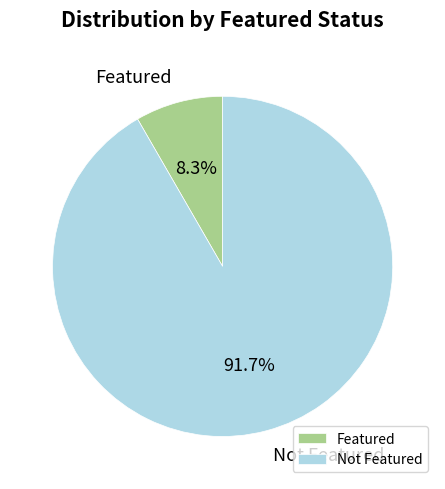

Combined, do Featured and Not Featured account for over 50%?

Yes